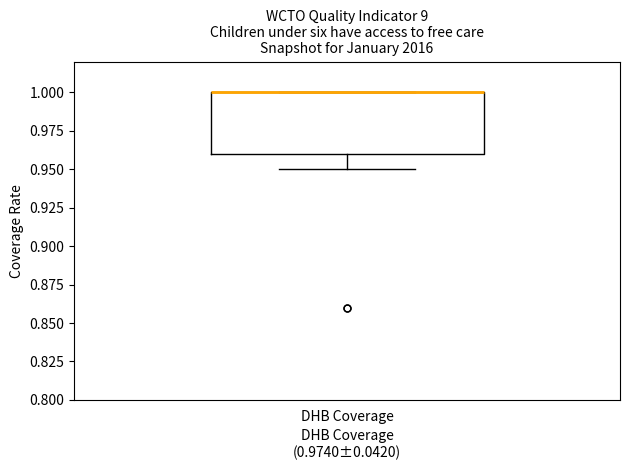

Read this box plot against the y-axis: the position of the median line, the range covered by the box, and the ends of both whiskers. The values are not printed on the chart, so give them approximately, as read against the axis.

median 1.00 (drawn on the box's upper edge), box 0.96 to 1.00, whiskers 0.95 to 1.00